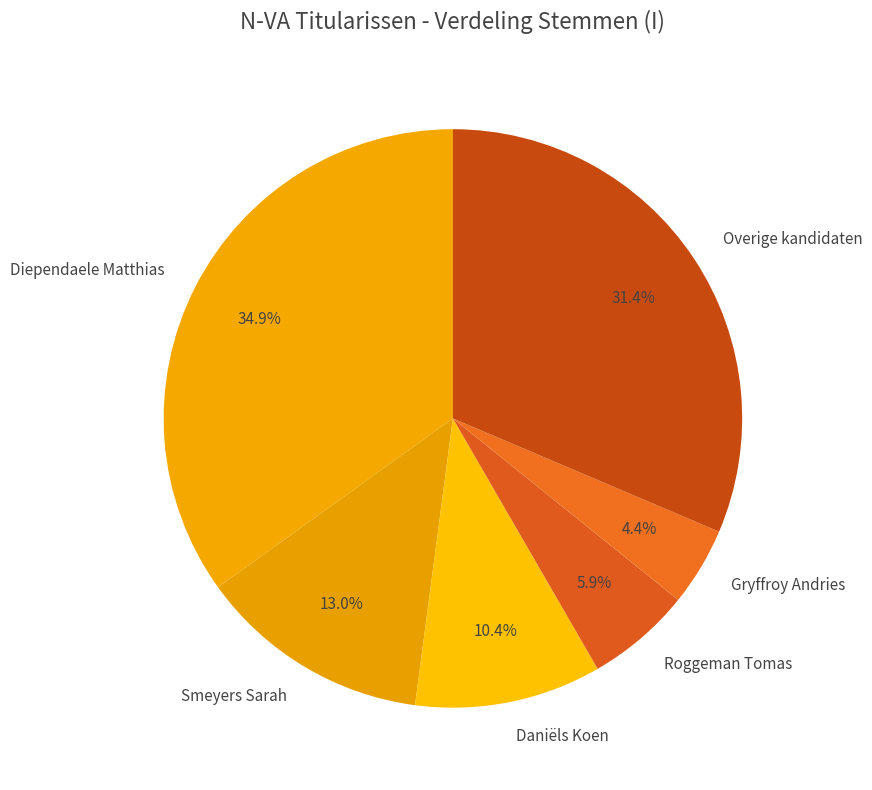

To the nearest percent, what is the average slice percentage?

17%